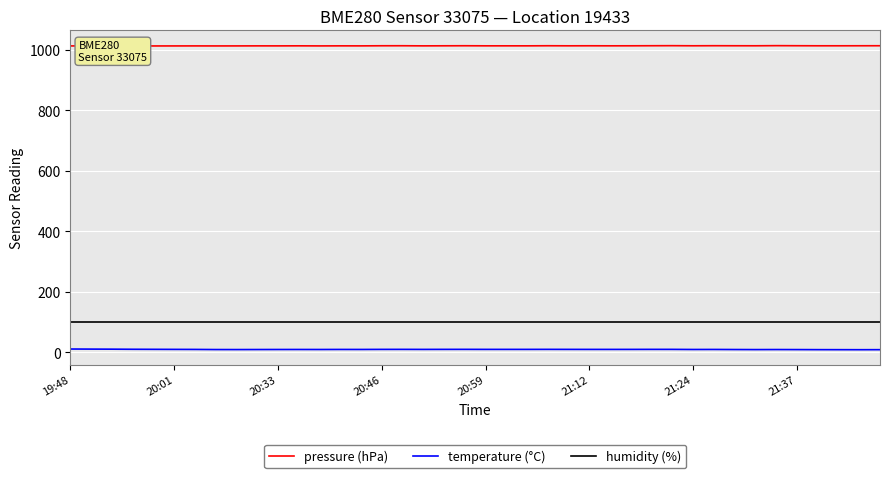

What is the greatest value displayed?

1013.7